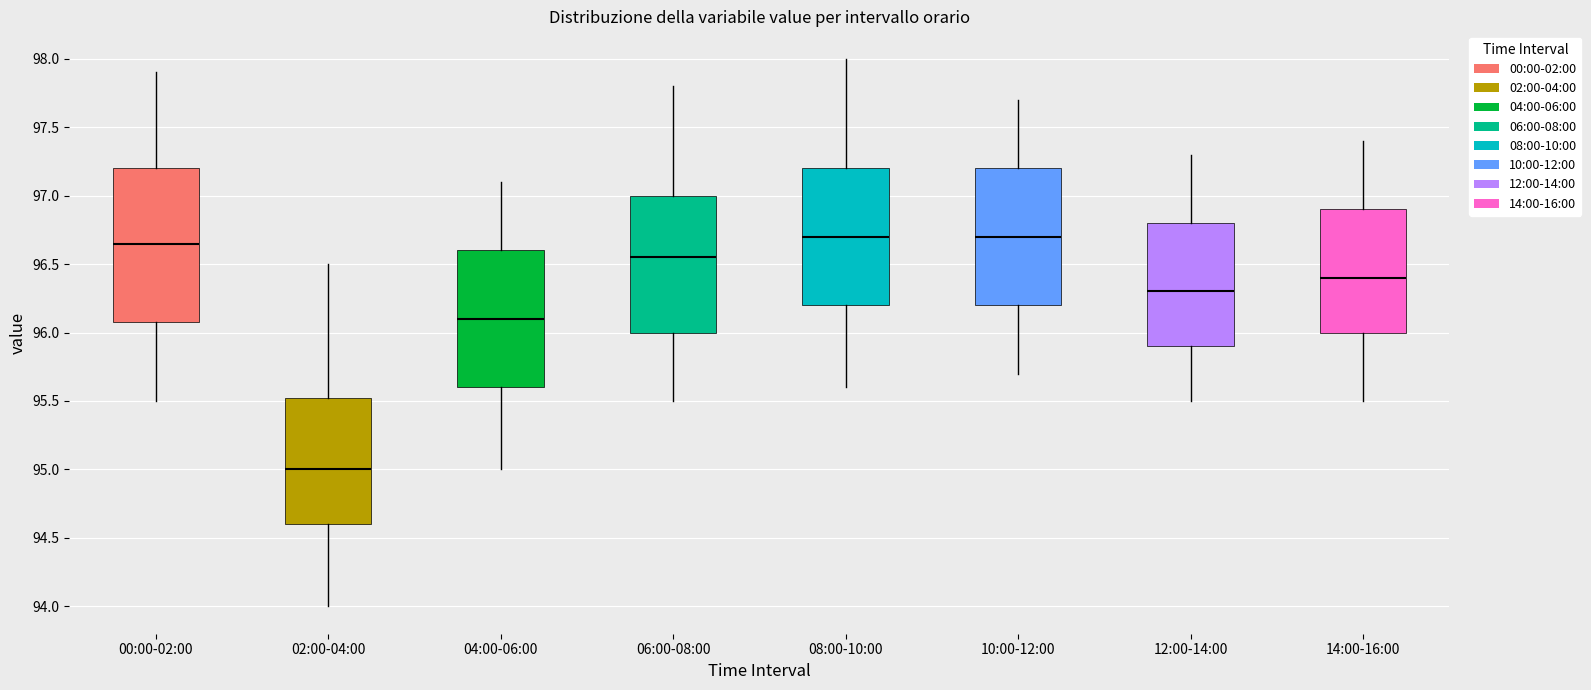

Comparing the boxes themselves (not the whiskers), which one is the tallest?

00:00-02:00